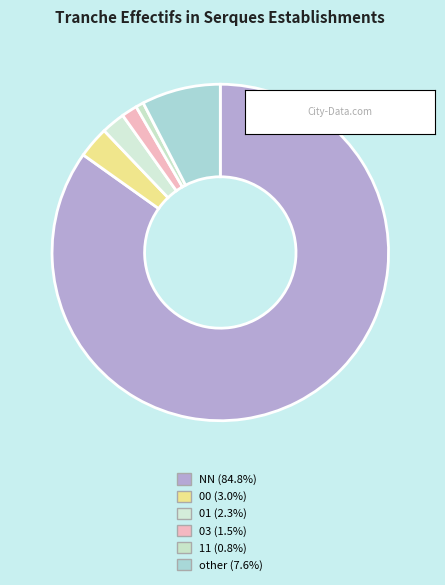

Do NN and other together represent more than half of the pie?

Yes